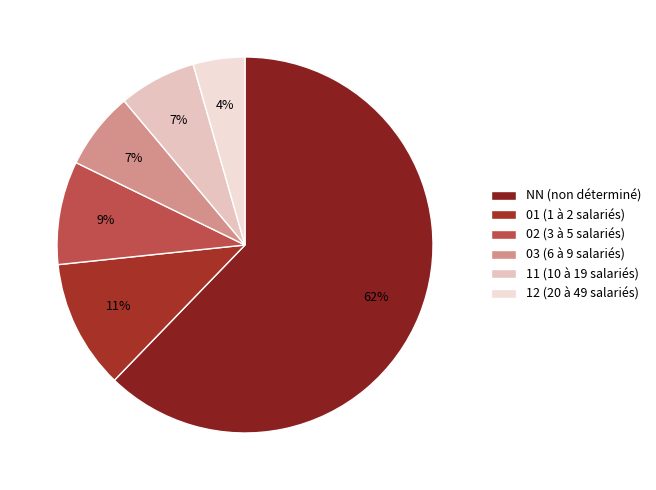

Combined, what portion of the pie is 02 and 12?

13.3%